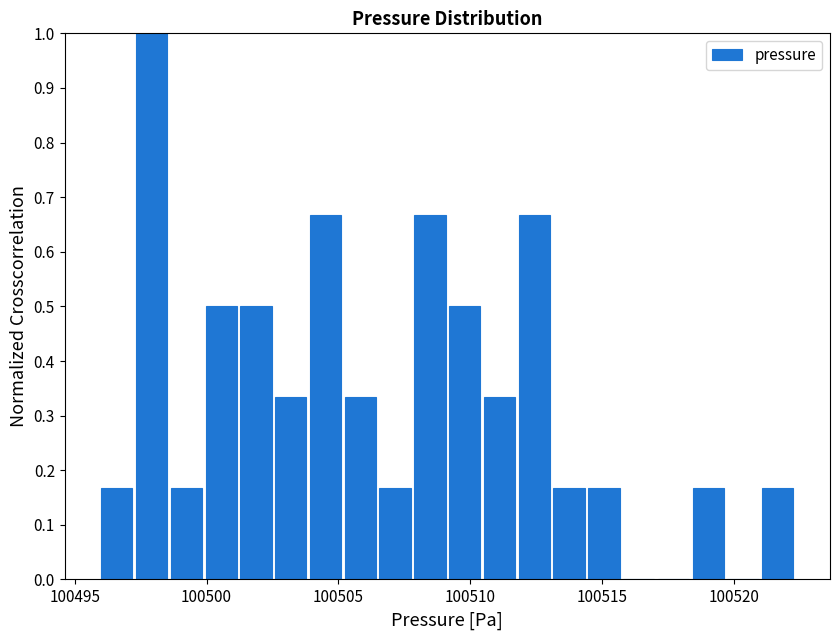

Read against the x-axis, roughly where is the centre of the tallest bar?

100498.0